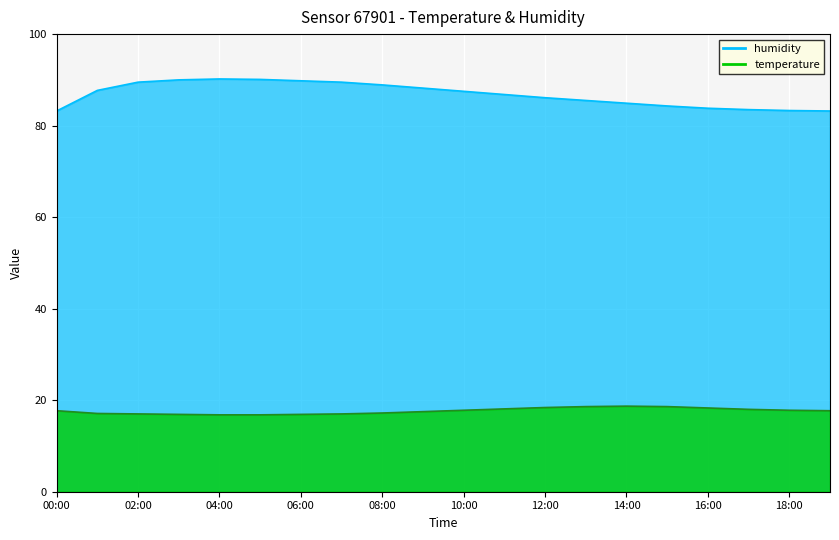

The value of temperature at 05:00 is 16.8. True or false?

True